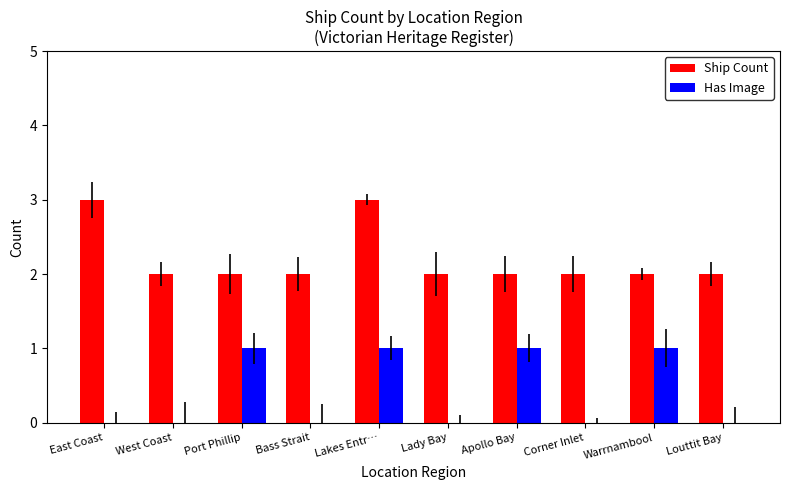

Are the bars grouped side by side (vs. stacked)?

Yes